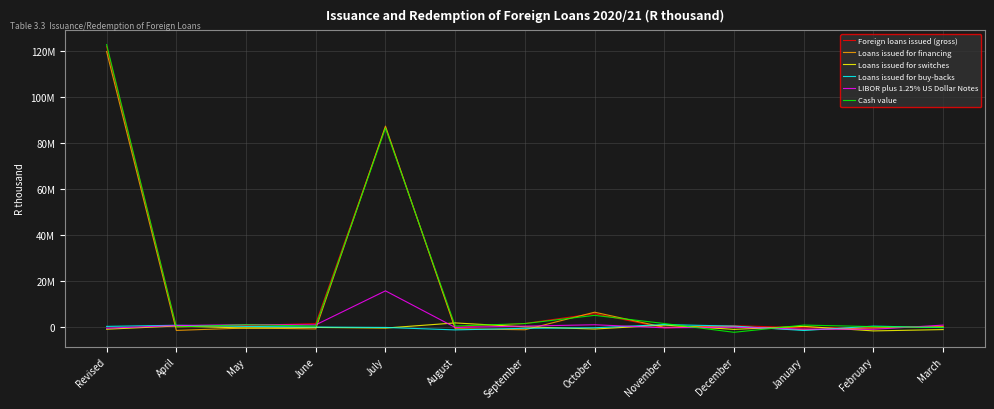

Is this an area chart (filled region under the line)?

No